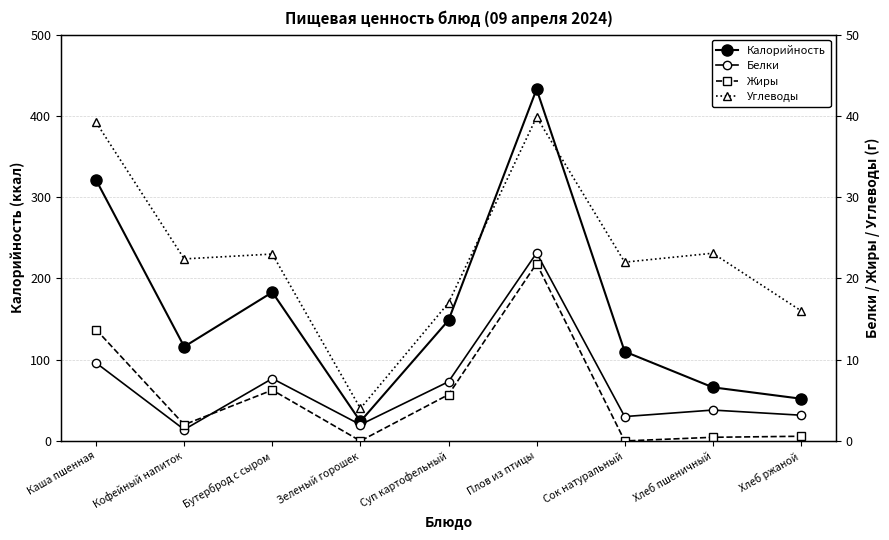

What is the sum of the Углеводы values at Плов из птицы and Сок натуральный?

61.9